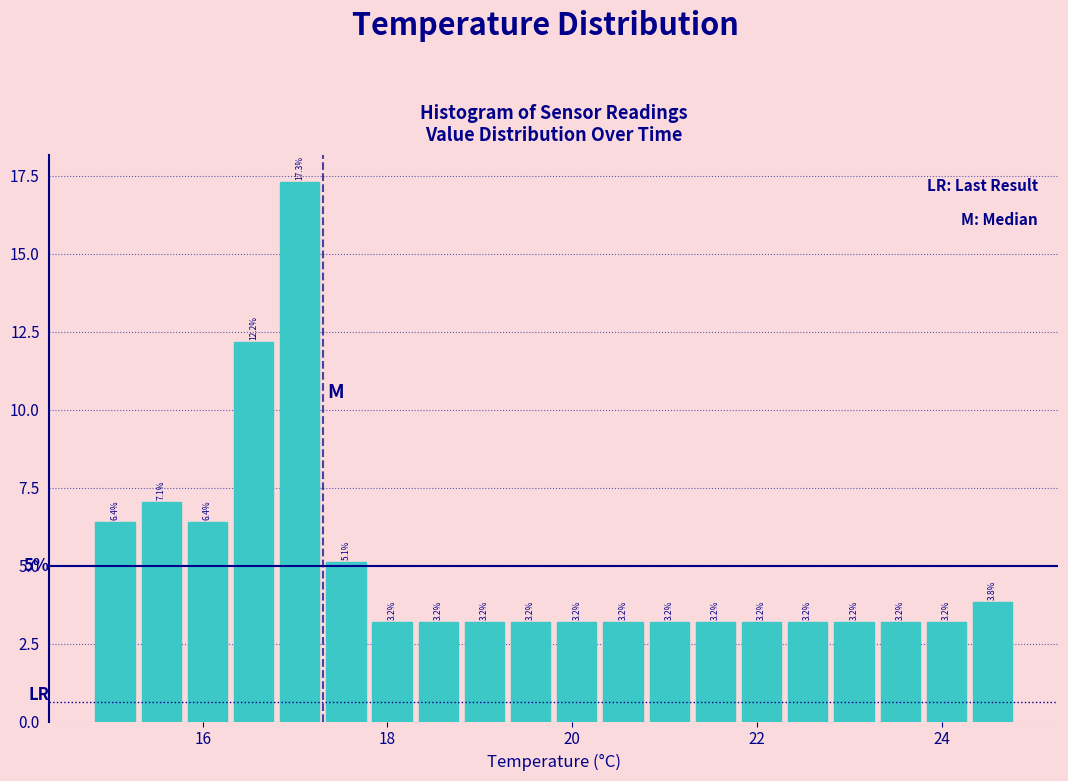

Around what value on the x-axis is the tallest bar? Give the approximate position of its centre, as read against the axis.

17.0